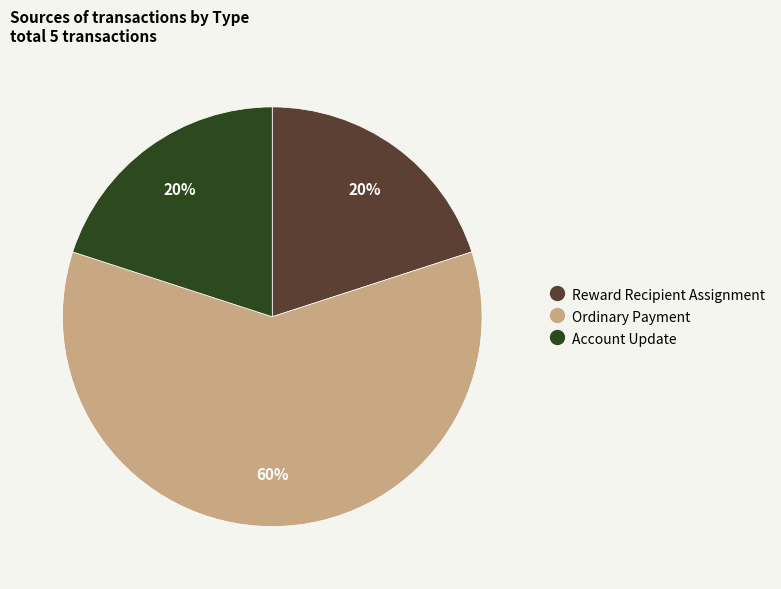

Combined, do Account Update and Ordinary Payment account for over 50%?

Yes